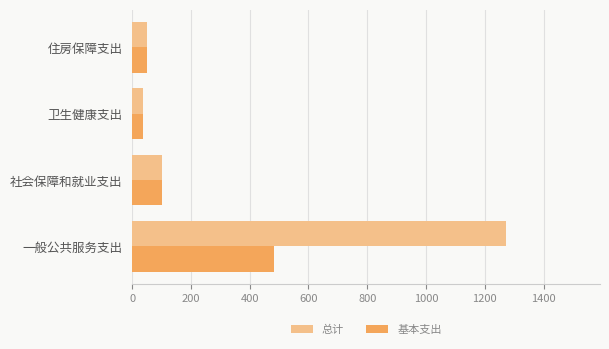

True or false: 总计 has a value of 37.4 at 卫生健康支出.

True